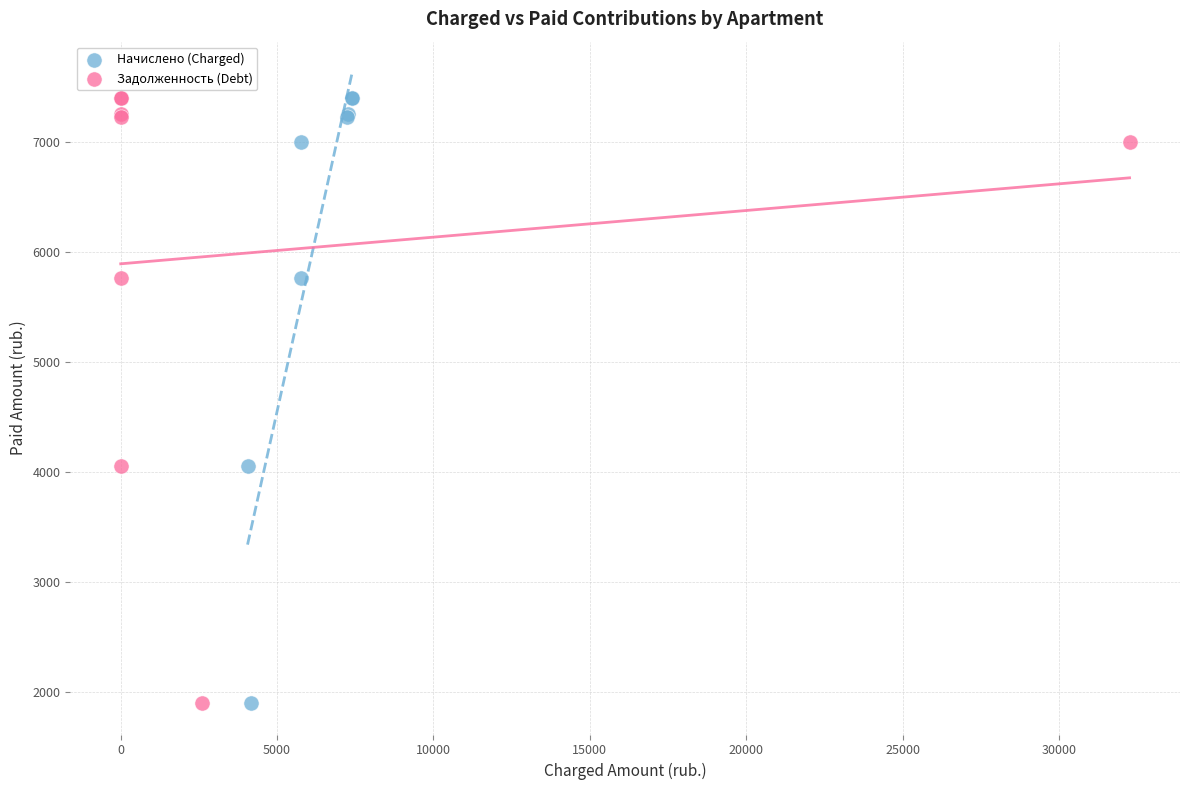

What are all the series names shown in the legend?

Начислено (Charged), Задолженность (Debt)